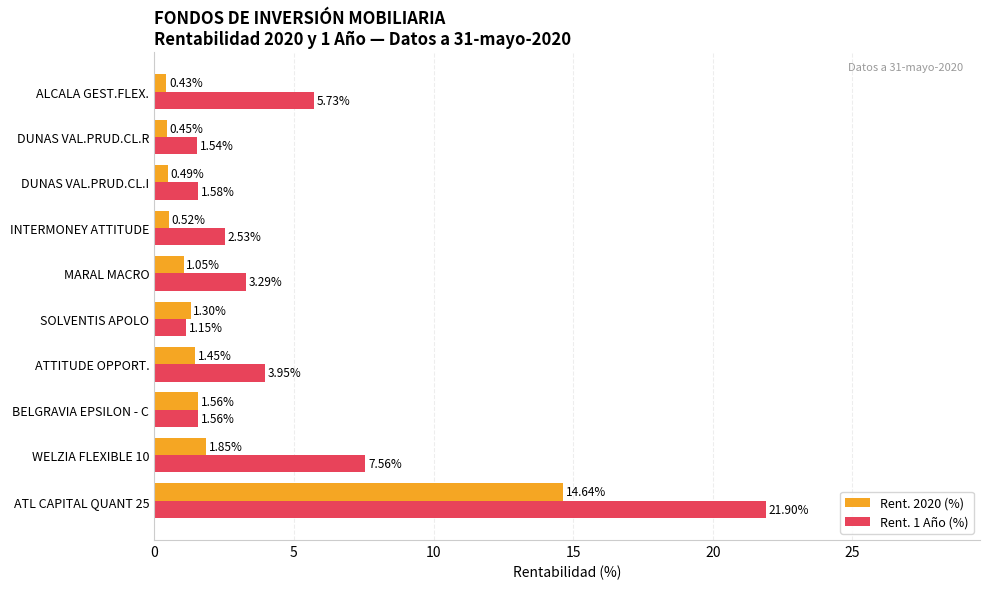

What is the average value of the Rent. 1 Año (%) series?

5.1